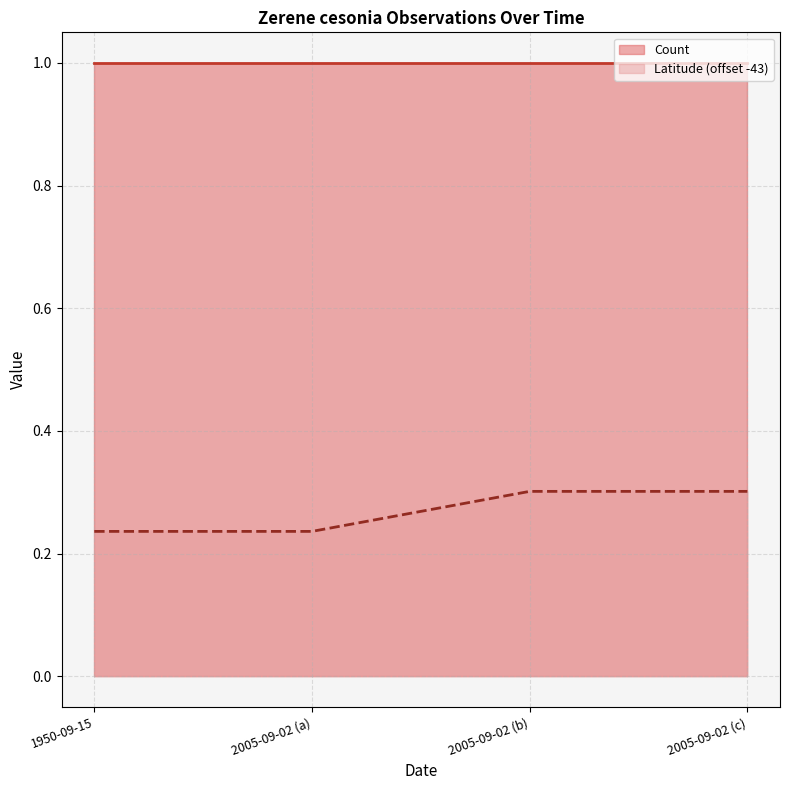

What position from the right is 2005-09-02 (a)?

3